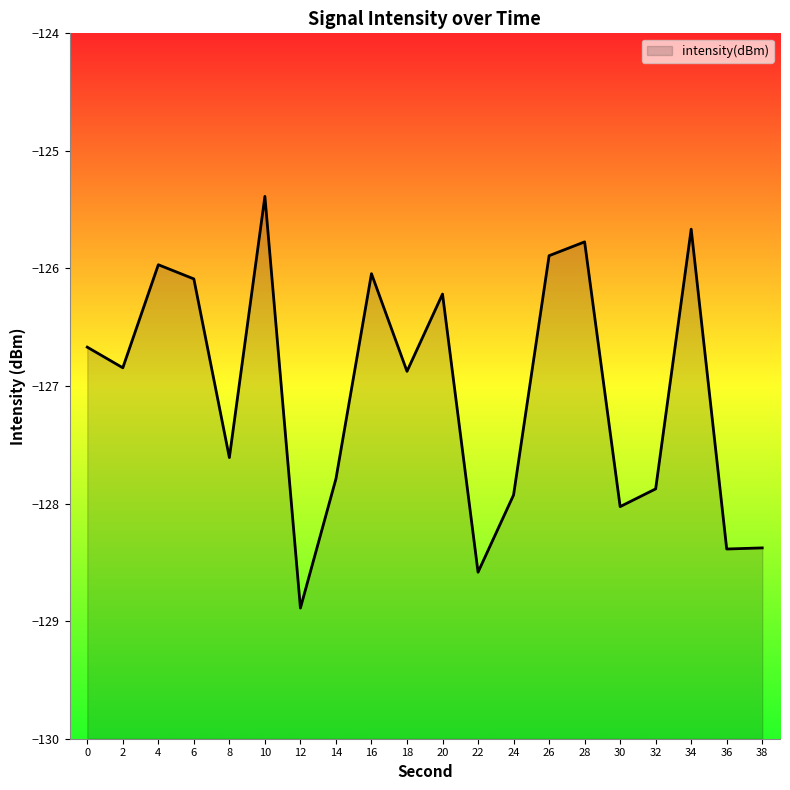

Reading left to right, transcribe all the data shown in this chart.

0=-126.7	2=-126.8	4=-126.0	6=-126.1	8=-127.6	10=-125.4	12=-128.9	14=-127.8	16=-126.0	18=-126.9	20=-126.2	22=-128.6	24=-127.9	26=-125.9	28=-125.8	30=-128.0	32=-127.9	34=-125.7	36=-128.4	38=-128.4